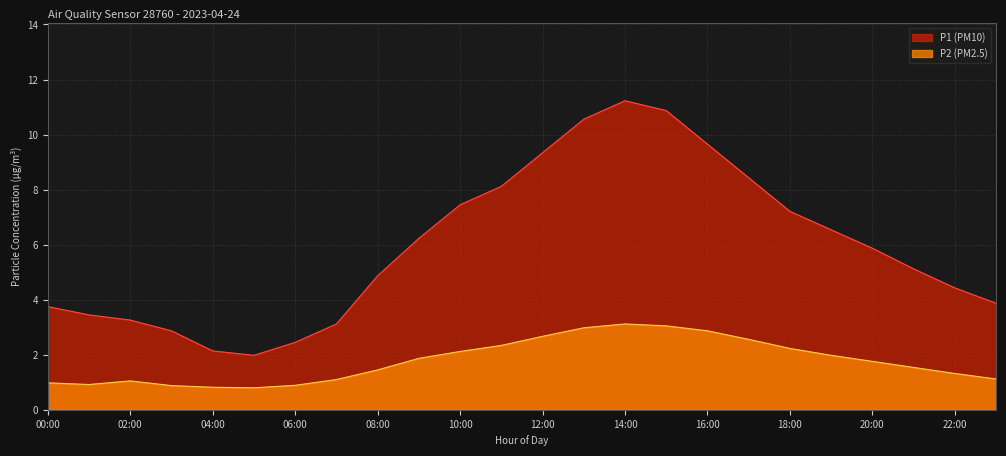

What is the sum of the P2 values at 10:00 and 05:00?

2.9